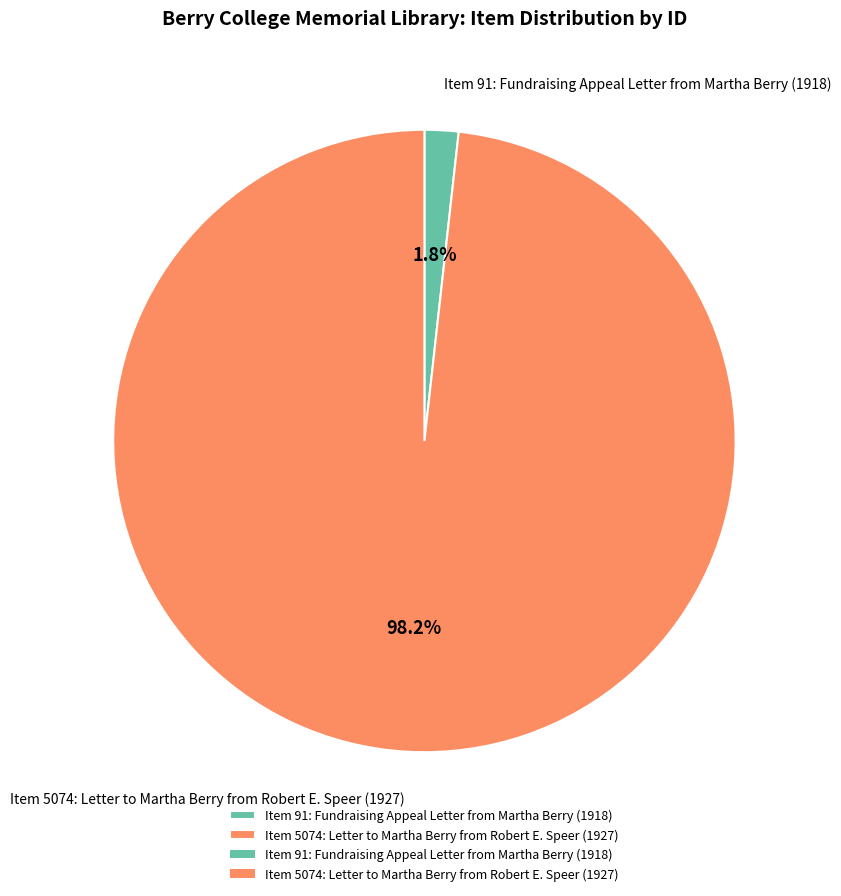

To the nearest percent, what is the difference between the largest and smallest slice percentages?

96%